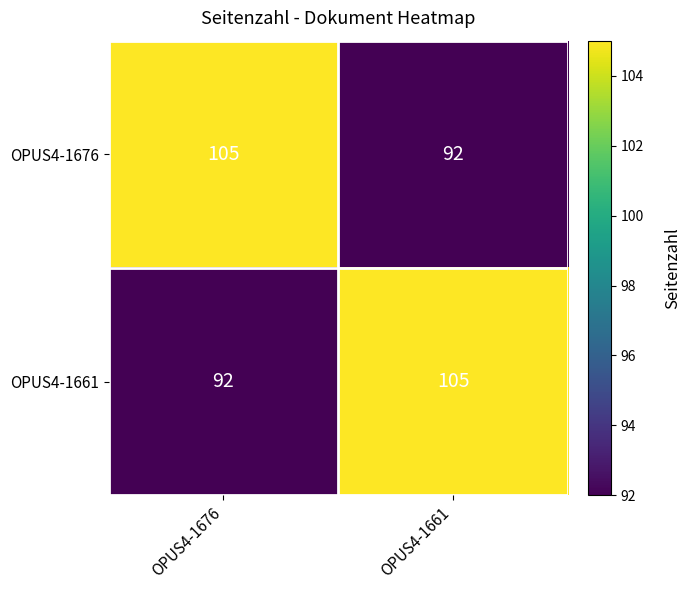

Count the number of categories in the chart.

2